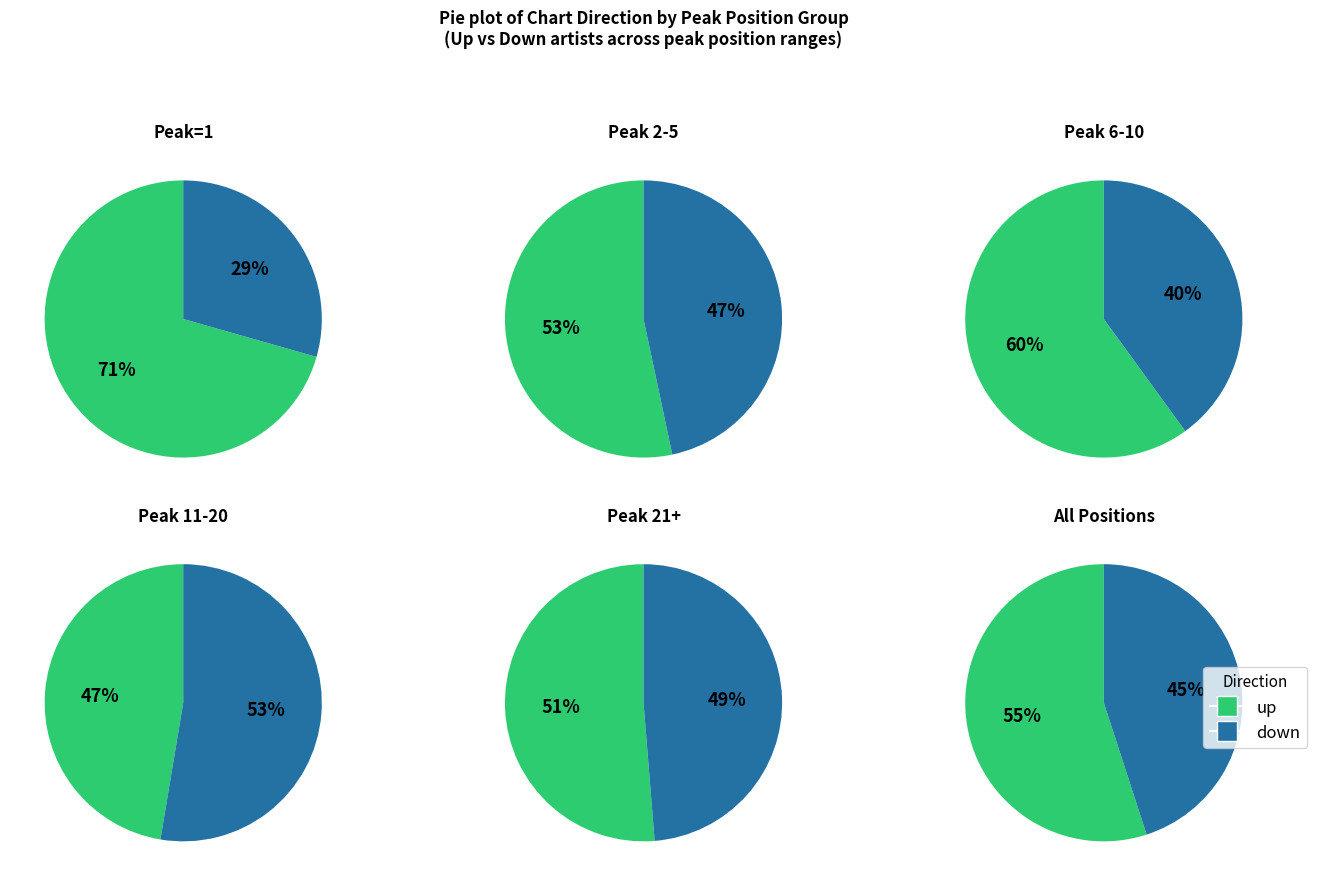

Does up account for over 50% of the chart?

Yes